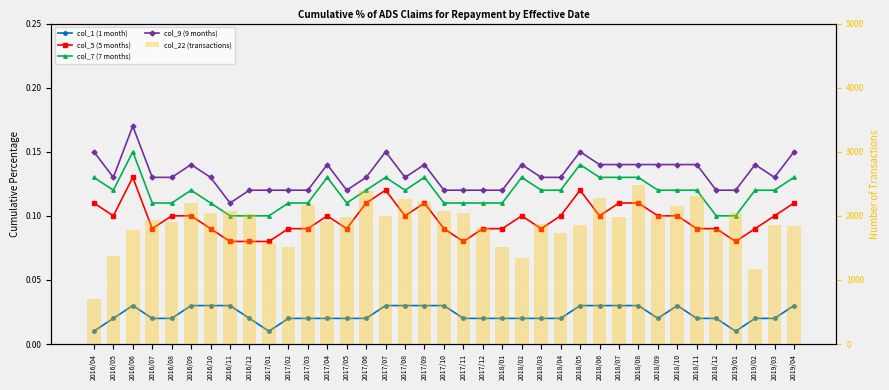

Reading left to right, list all the values displayed in this chart.

col_1 (1 month): 0.0	0.0	0.0	0.0	0.0	0.0	0.0	0.0	0.0	0.0	0.0	0.0	0.0	0.0	0.0	0.0	0.0	0.0	0.0	0.0	0.0	0.0	0.0	0.0	0.0	0.0	0.0	0.0	0.0	0.0	0.0	0.0	0.0	0.0	0.0	0.0	0.0
col_5 (5 months): 0.1	0.1	0.1	0.1	0.1	0.1	0.1	0.1	0.1	0.1	0.1	0.1	0.1	0.1	0.1	0.1	0.1	0.1	0.1	0.1	0.1	0.1	0.1	0.1	0.1	0.1	0.1	0.1	0.1	0.1	0.1	0.1	0.1	0.1	0.1	0.1	0.1
col_7 (7 months): 0.1	0.1	0.1	0.1	0.1	0.1	0.1	0.1	0.1	0.1	0.1	0.1	0.1	0.1	0.1	0.1	0.1	0.1	0.1	0.1	0.1	0.1	0.1	0.1	0.1	0.1	0.1	0.1	0.1	0.1	0.1	0.1	0.1	0.1	0.1	0.1	0.1
col_9 (9 months): 0.1	0.1	0.2	0.1	0.1	0.1	0.1	0.1	0.1	0.1	0.1	0.1	0.1	0.1	0.1	0.1	0.1	0.1	0.1	0.1	0.1	0.1	0.1	0.1	0.1	0.1	0.1	0.1	0.1	0.1	0.1	0.1	0.1	0.1	0.1	0.1	0.1
col_22 (transactions): 710.0	1370.0	1780.0	1940.0	1910.0	2200.0	2040.0	2080.0	2030.0	1570.0	1510.0	2170.0	1920.0	1980.0	2390.0	2000.0	2260.0	2210.0	2080.0	2040.0	1810.0	1510.0	1350.0	1880.0	1740.0	1850.0	2280.0	1980.0	2480.0	2020.0	2150.0	2310.0	1790.0	2040.0	1170.0	1850.0	1840.0